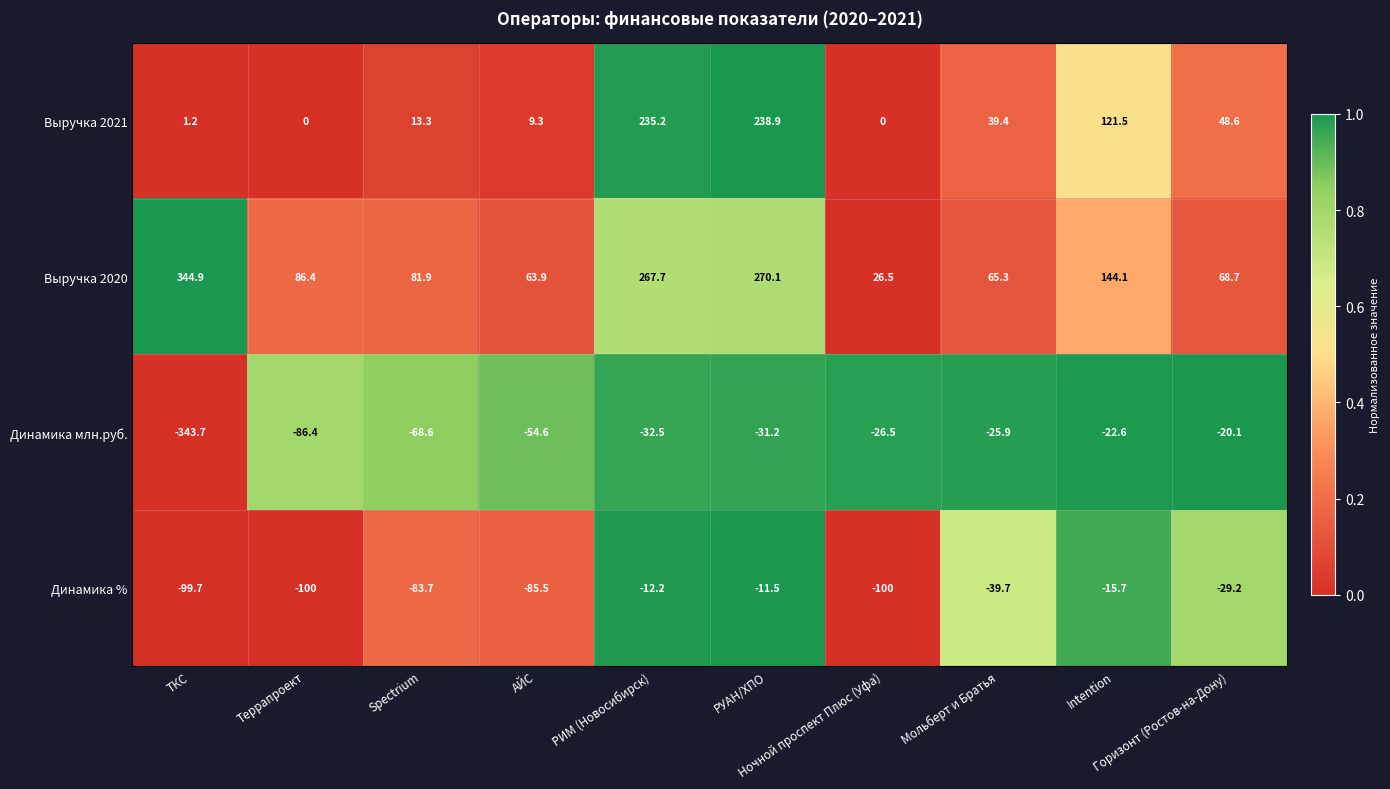

Count the number of data series in this chart.

4